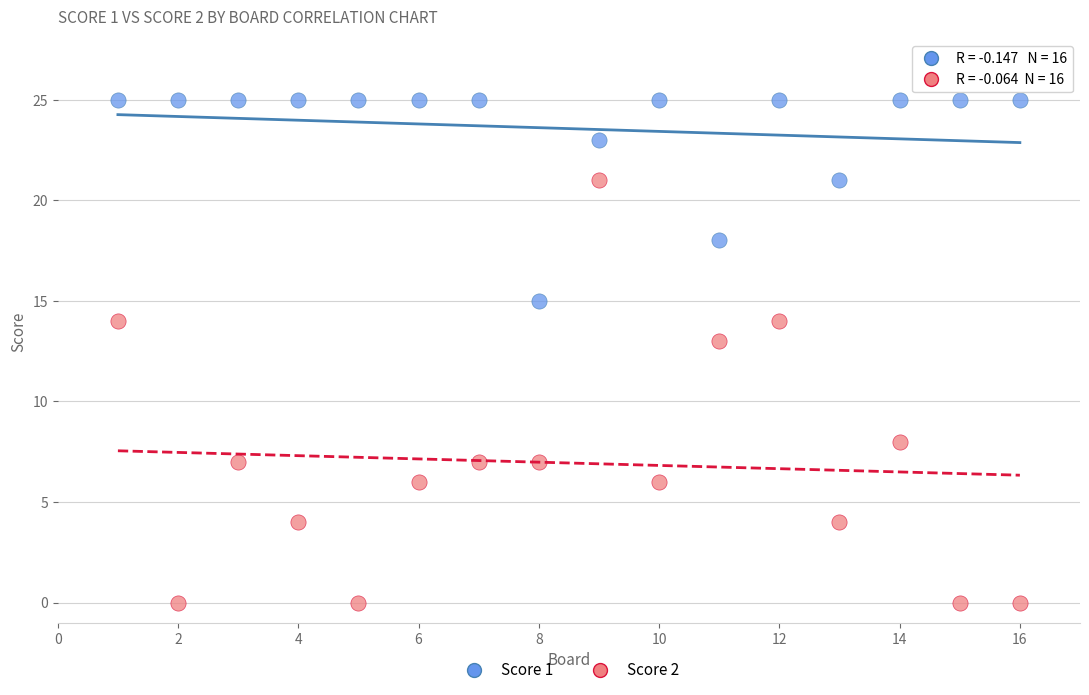

Across all series, what Y value is closest to 12?

13